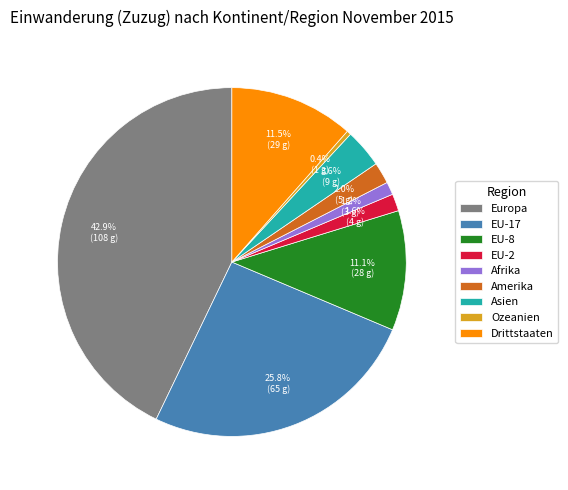

Between EU-17 and Amerika, which is larger?

EU-17